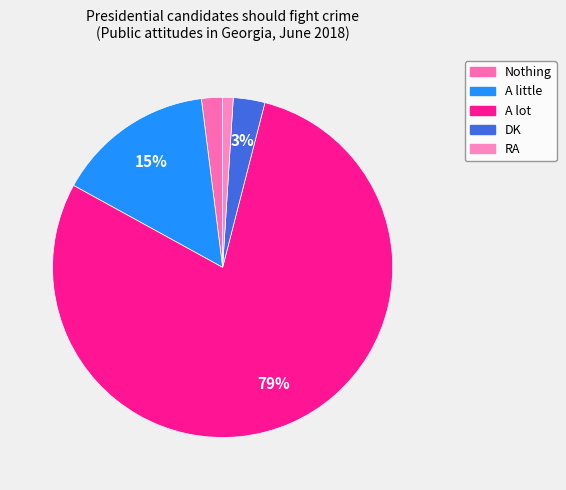

What is the majority slice?

A lot